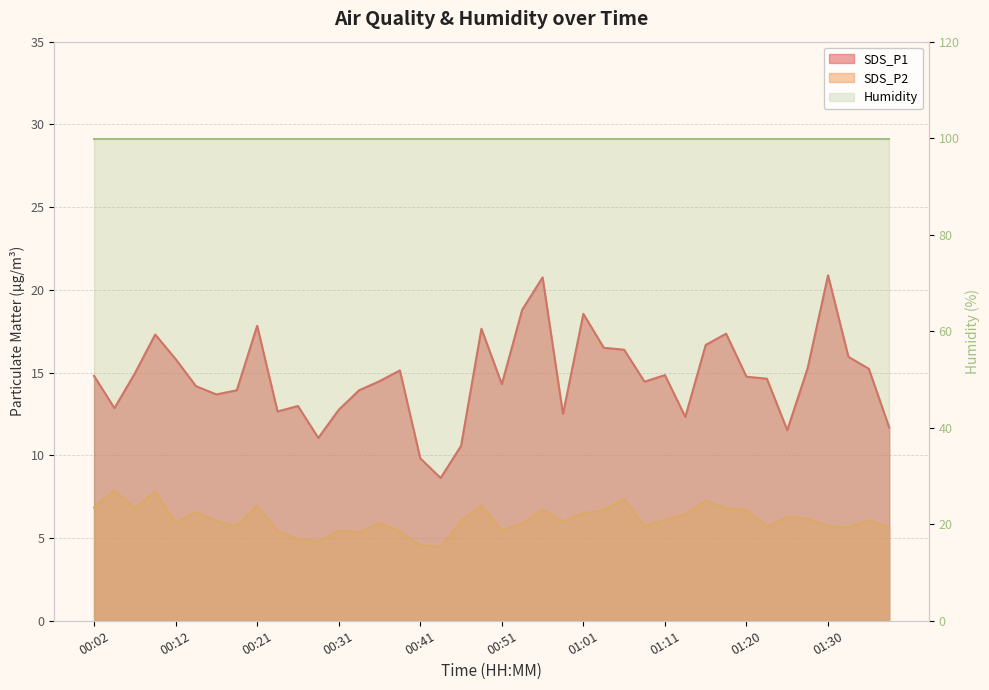

Which category has the lowest value in the SDS_P1 series?

00:43